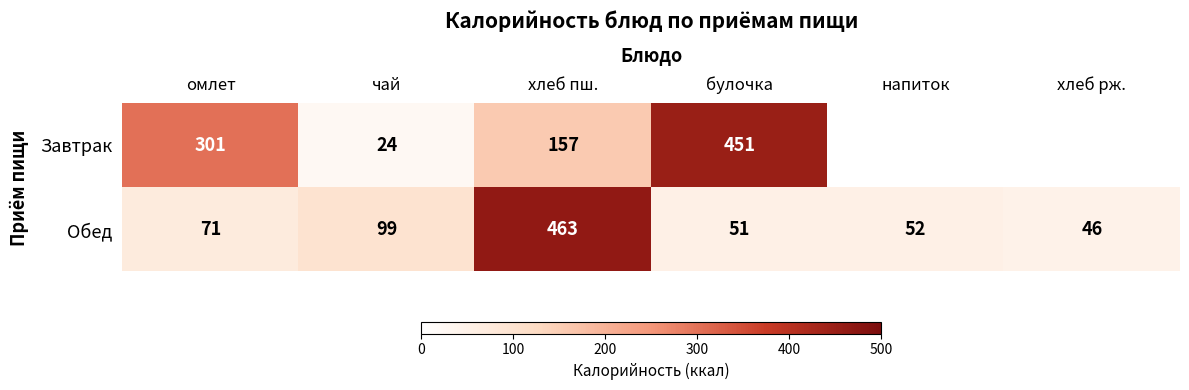

What value does the Обед series have at булочка?

51